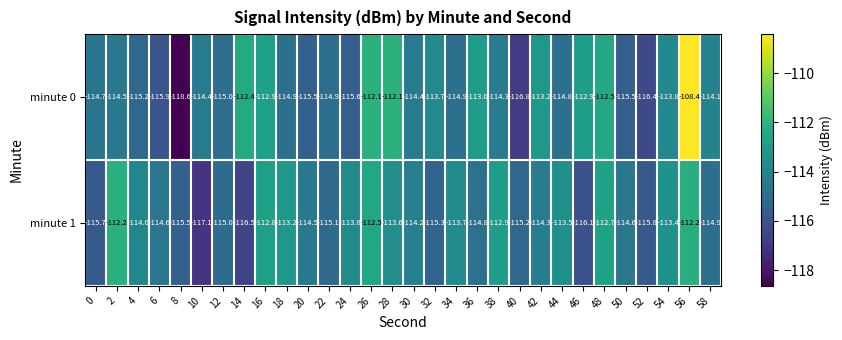

Rank the series at 24 from highest to lowest value.

minute 1, minute 0